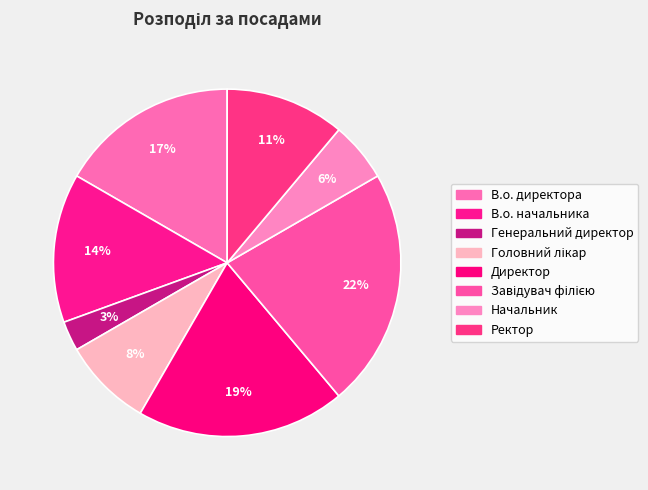

To the nearest percent, what portion does Начальник represent?

6%